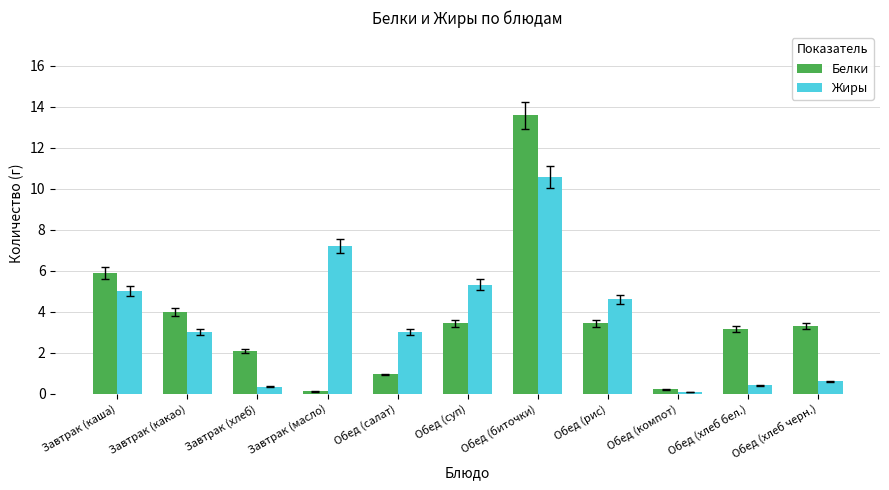

Rank the series by their maximum value, from lowest to highest.

Жиры, Белки